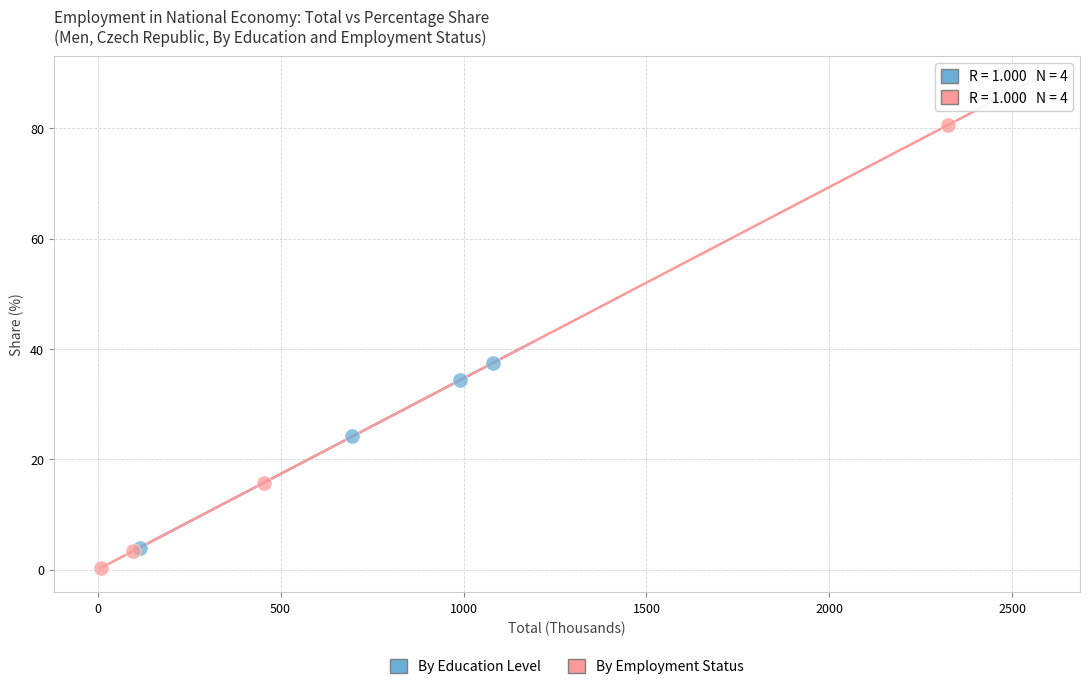

Which series has the largest Y range (max minus min)?

By Employment Status